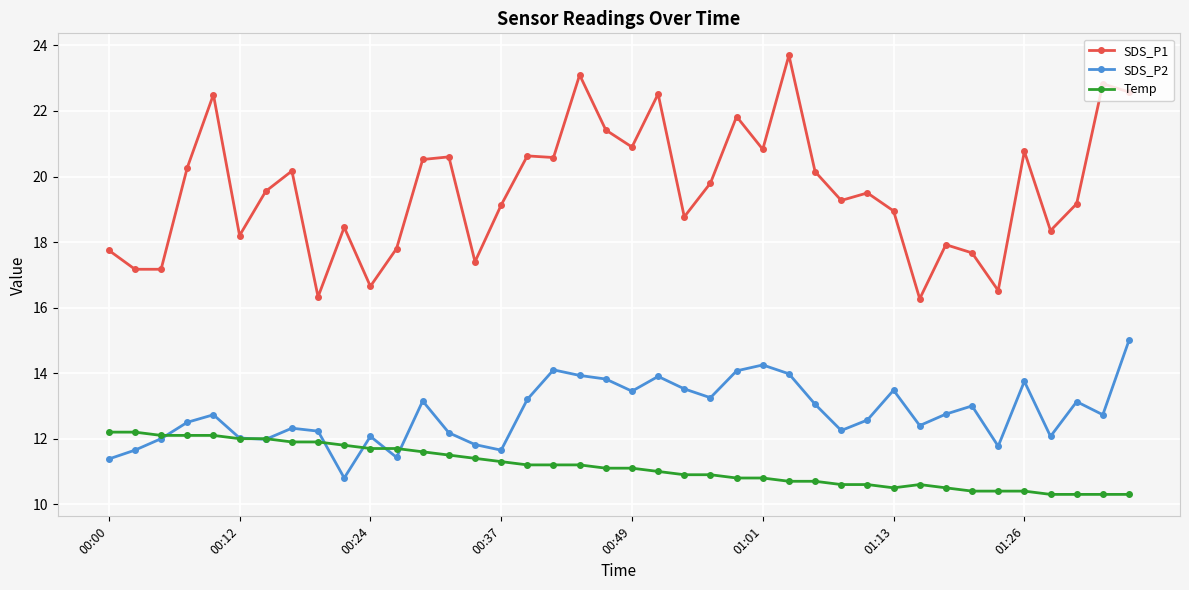

Count the number of categories in the chart.

40